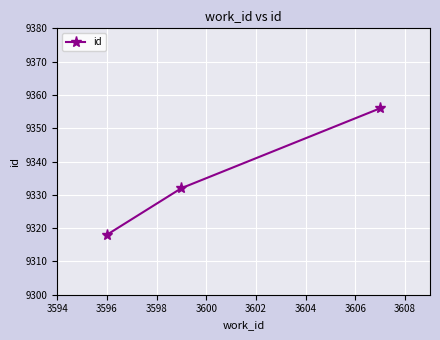

How many values are below 9332?

1